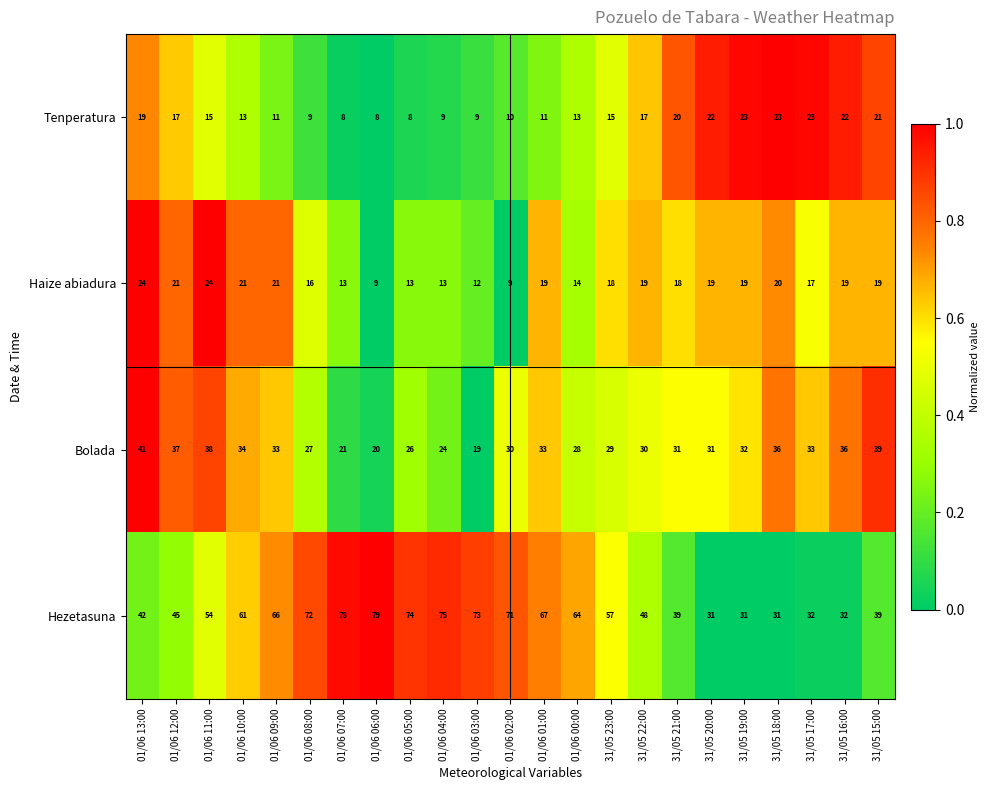

At 01/06 12:00, list the series in order from smallest to largest.

Tenperatura, Haize abiadura, Bolada, Hezetasuna